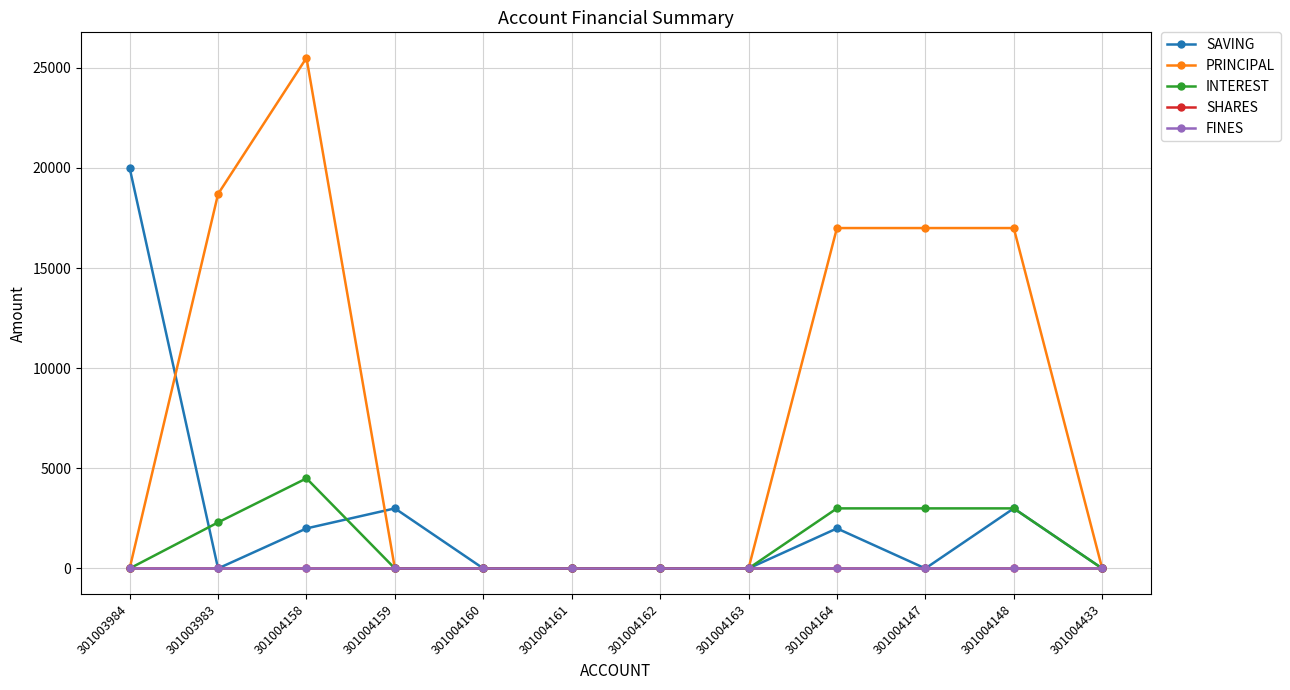

After their last crossing, which series has the higher values: SAVING or INTEREST?

SAVING